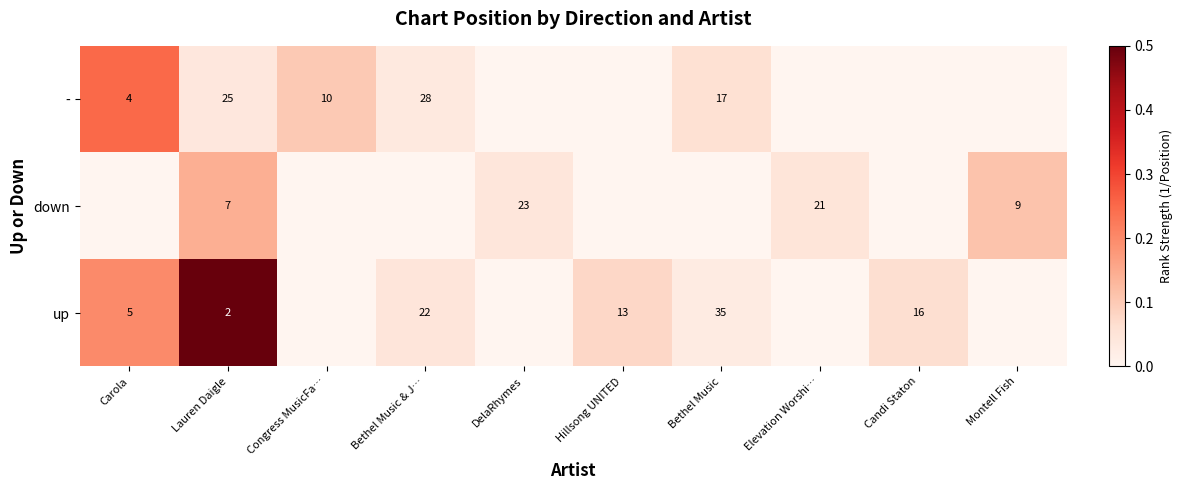

Is it true that up equals 5 at Carola?

True